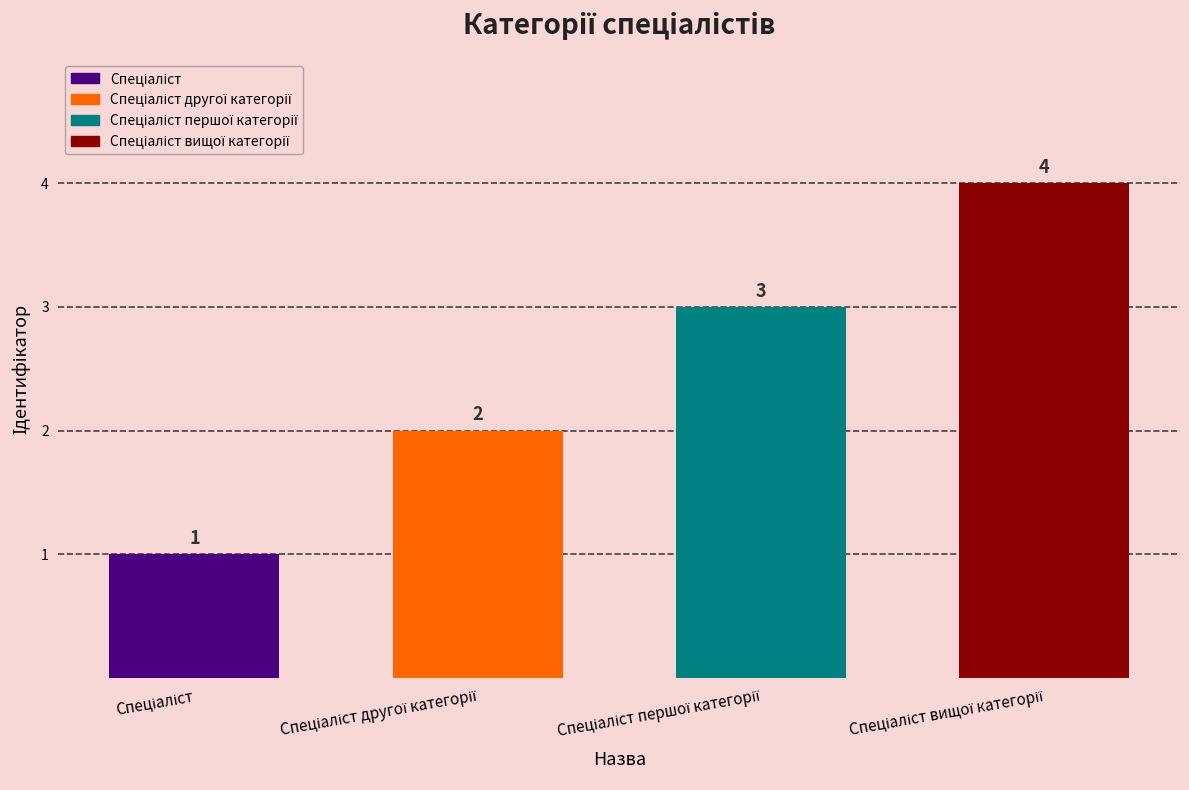

How many data points are less than 3?

2